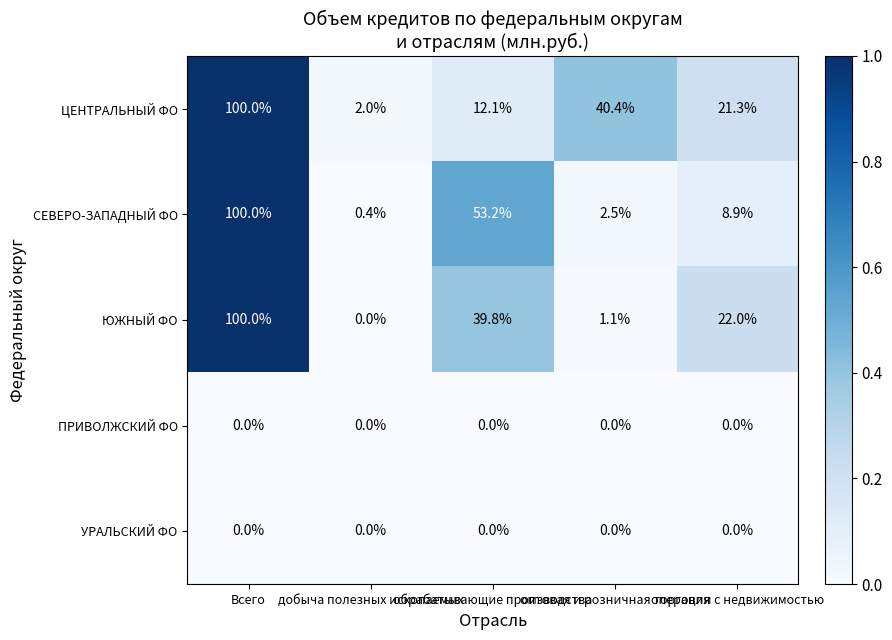

What is the sum of all ЮЖНЫЙ ФО values?

162.9